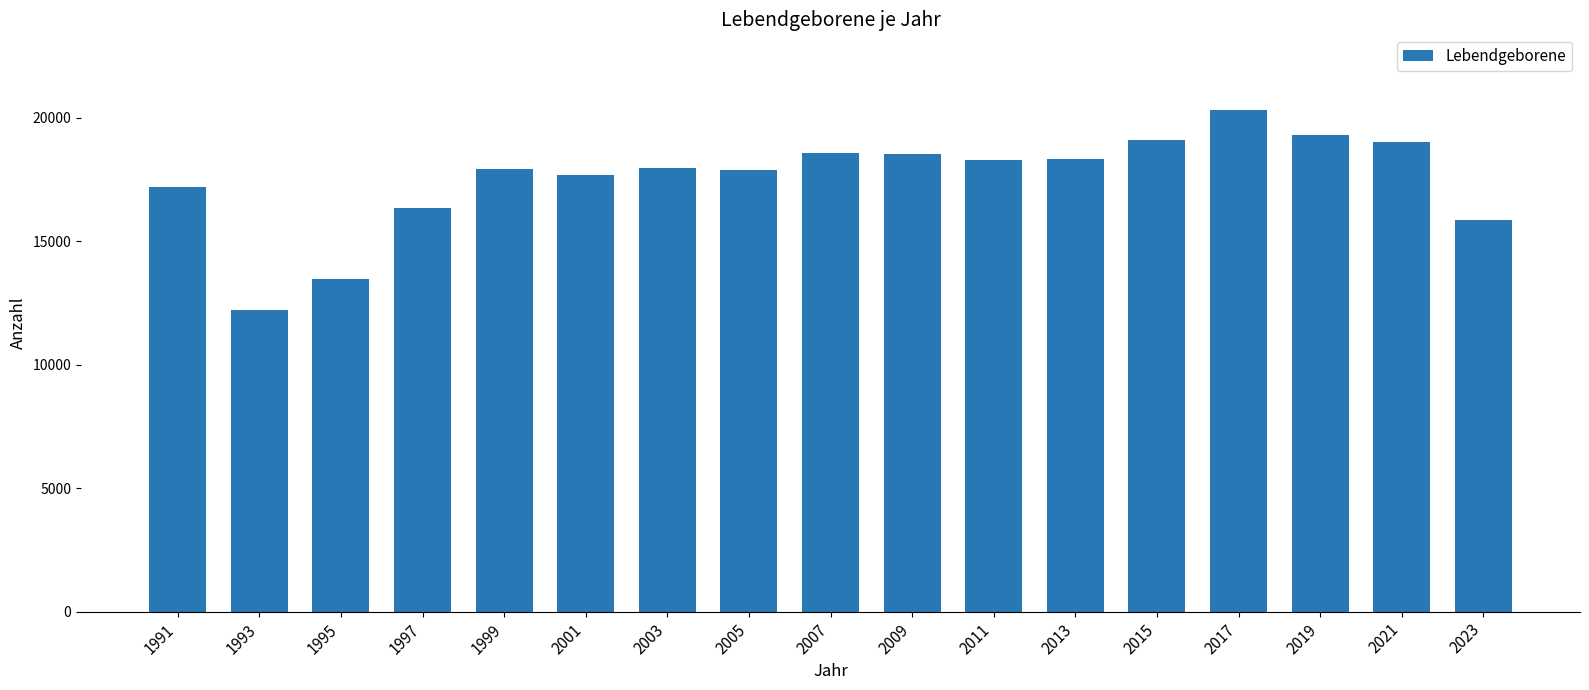

What is the minimum value shown in the chart?

12238